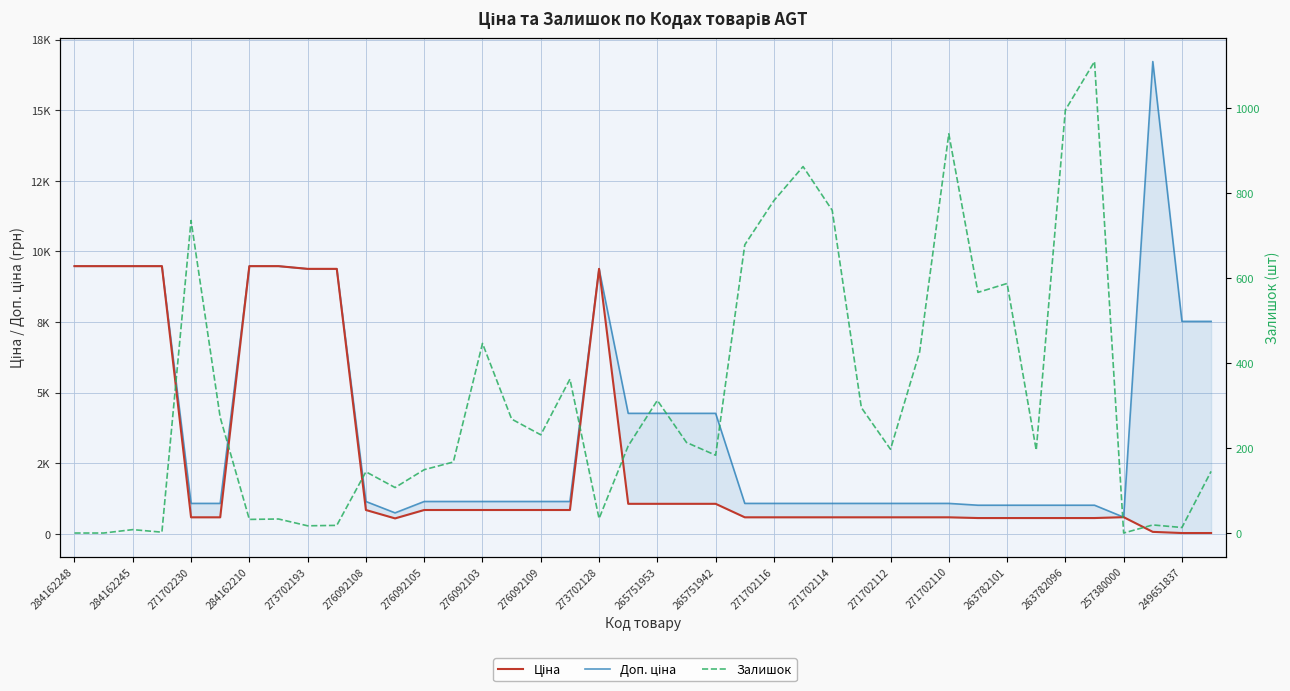

How many interior local peaks does the Залишок series have?

12